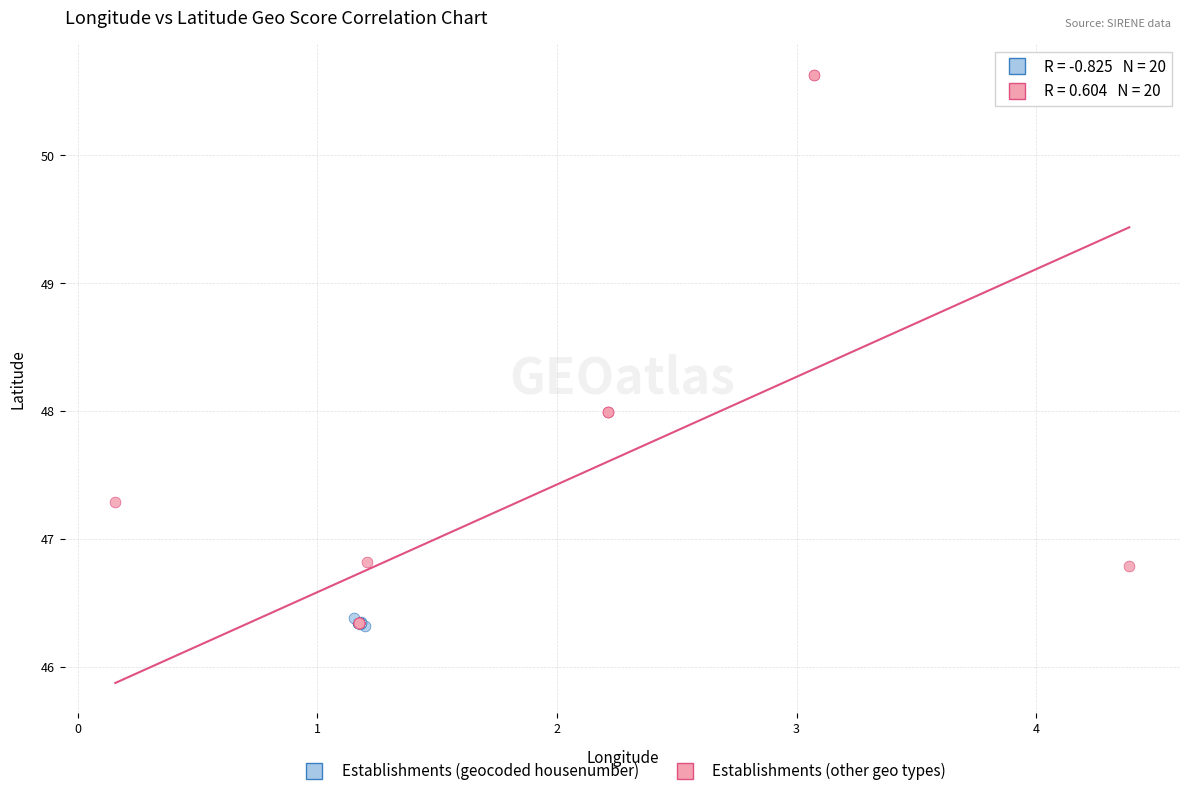

What are all the series names shown in the legend?

Establishments (geocoded housenumber), Establishments (other geo types)